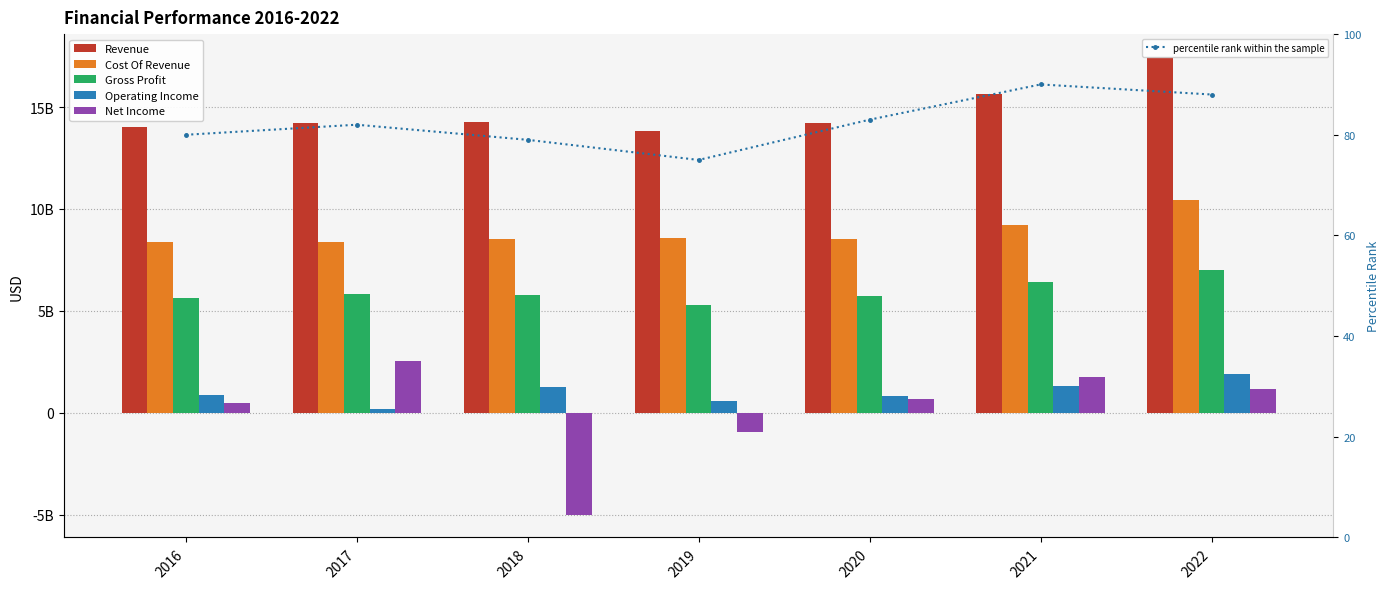

What is the value of the Cost Of Revenue bar at the 6th from the left?

9220000000